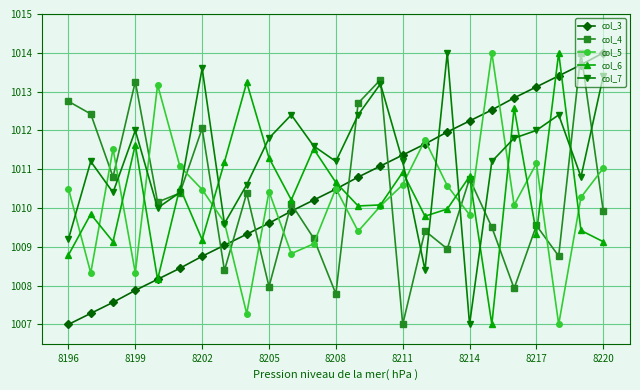

What is the minimum value shown in the chart?

1007.0